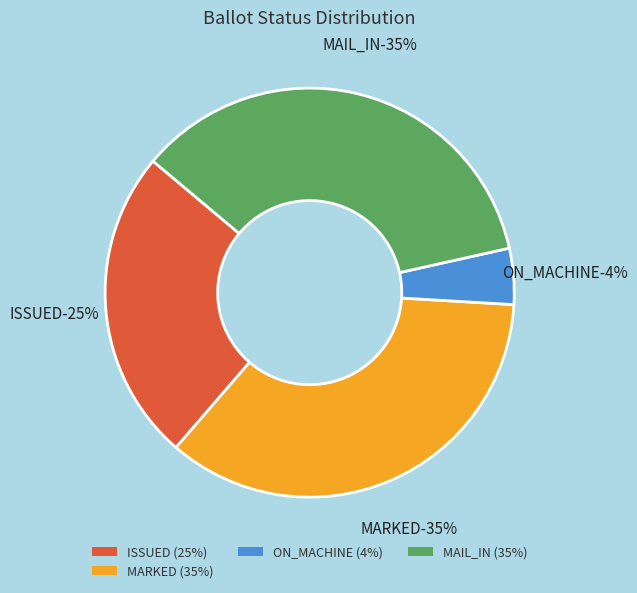

What is the largest slice in the pie chart?

MARKED